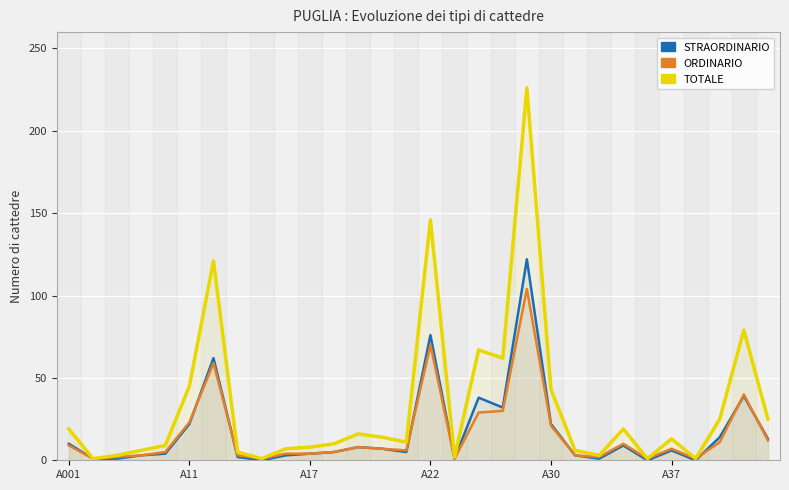

At A30, list the series in order from largest to smallest.

TOTALE, ORDINARIO, STRAORDINARIO